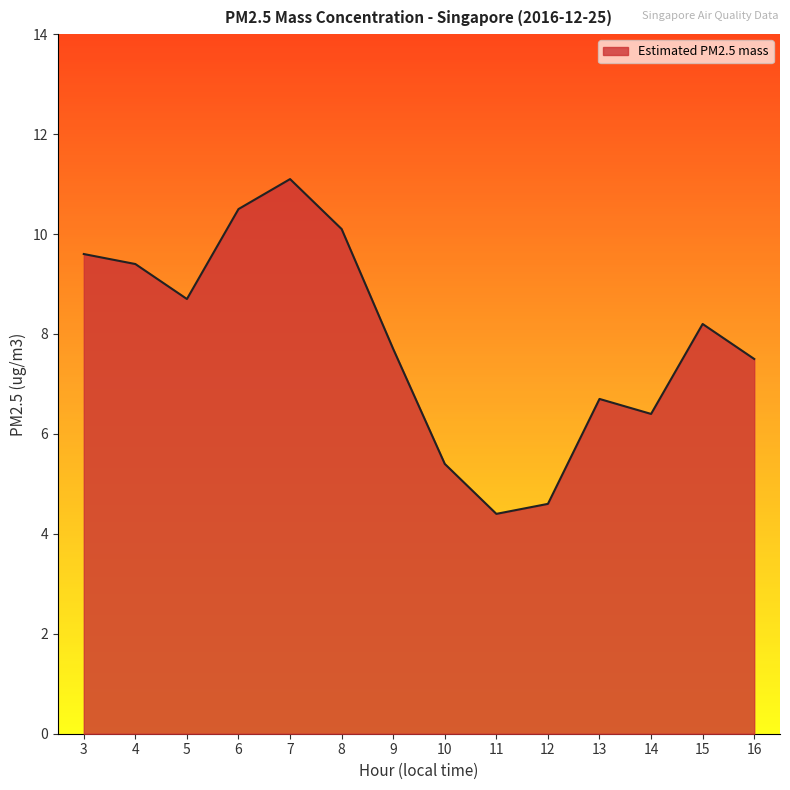

At which label is the value closest to 7?

13